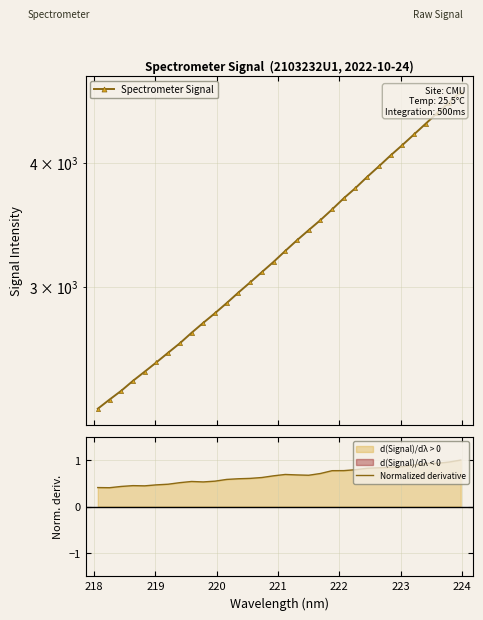

True or false: Spectrometer Signal and Normalized derivative cross at least once.

False